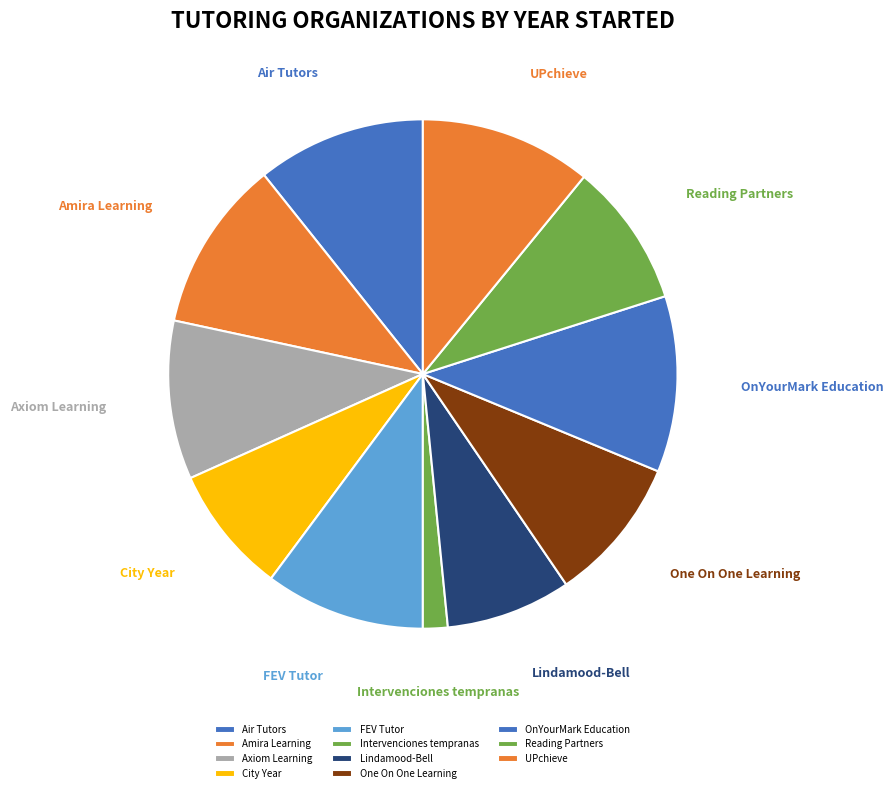

Is there a majority slice in this chart?

No